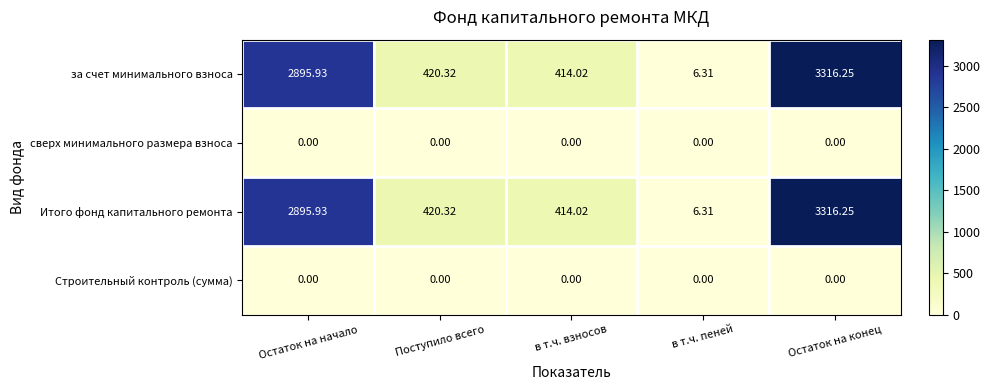

At which category is the sum across all series the highest?

Остаток на конец